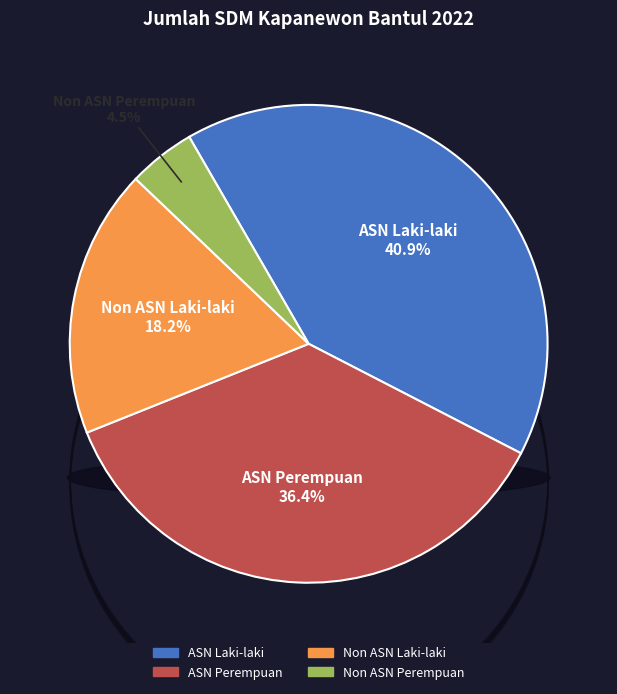

Does Non ASN Laki-laki account for over 50% of the chart?

No